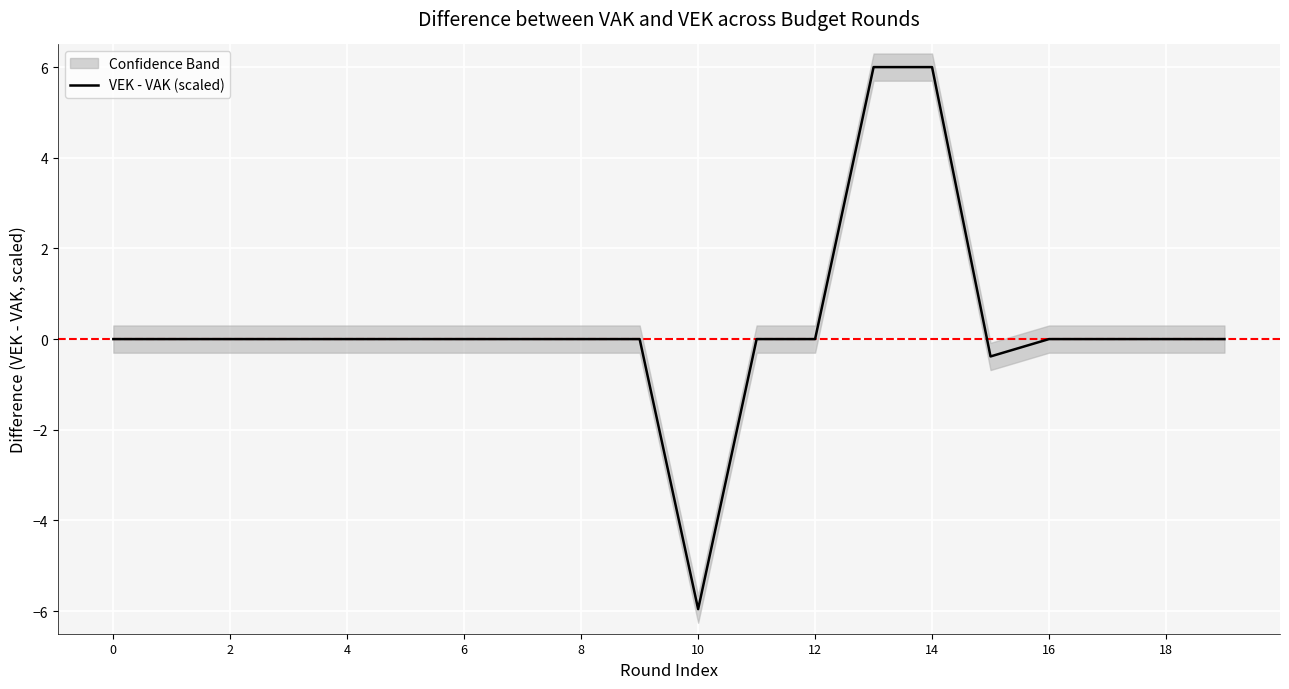

True or false: the data has more than 2 interior local peaks.

False